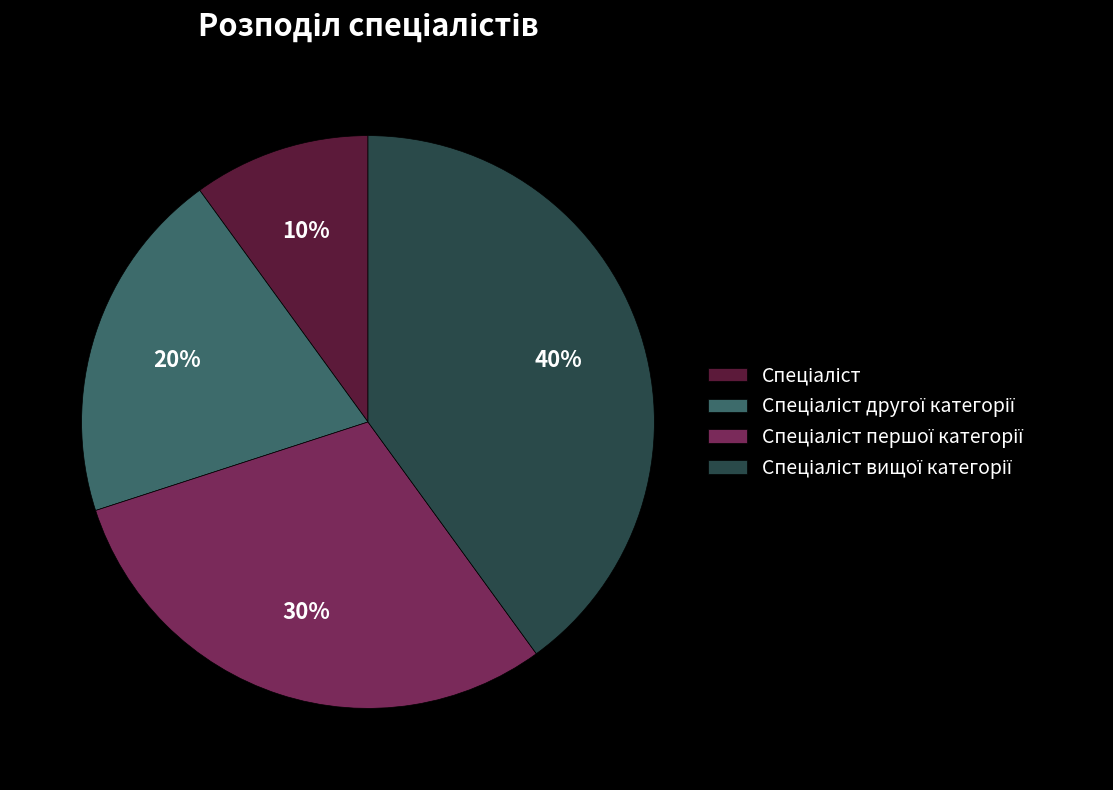

To the nearest percent, what is the average slice percentage?

25%